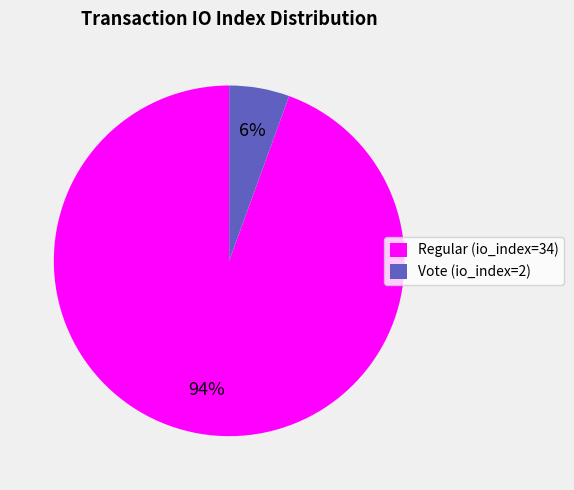

To the nearest percent, what percentage of the pie is Vote (io_index=2)?

6%